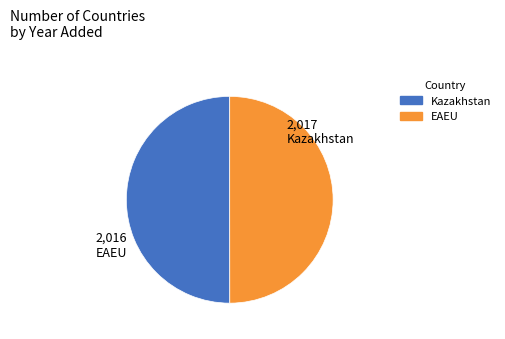

True or false: EAEU accounts for 61% of the total.

False